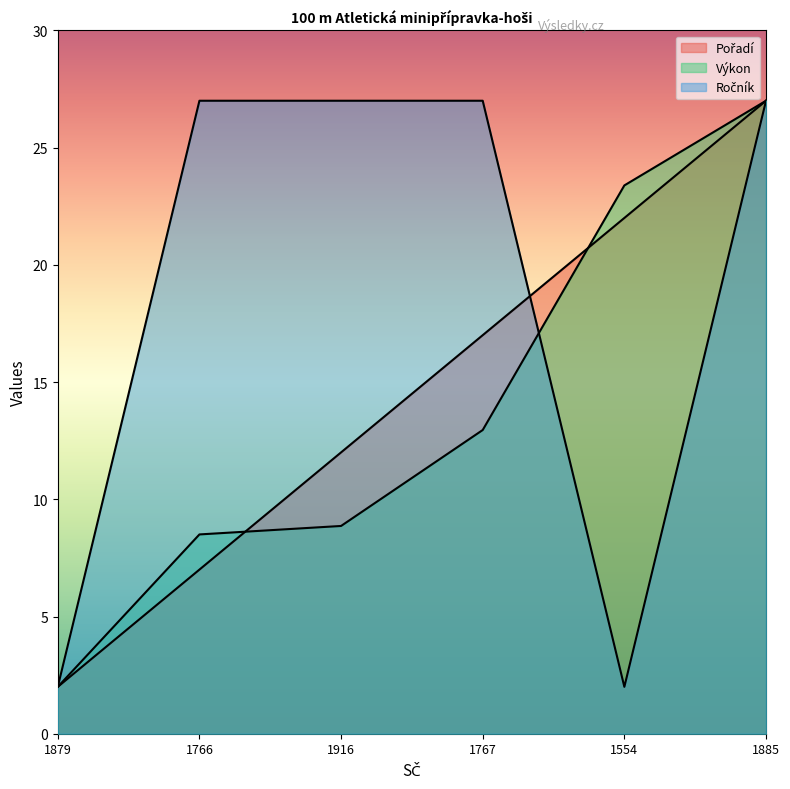

Reading left to right, what are all the values shown in this chart?

Pořadí: 1879=2.0	1766=7.0	1916=12.0	1767=17.0	1554=22.0	1885=27.0
Výkon: 1879=2.0	1766=8.5	1916=8.9	1767=13.0	1554=23.4	1885=27.0
Ročník: 1879=2.0	1766=27.0	1916=27.0	1767=27.0	1554=2.0	1885=27.0